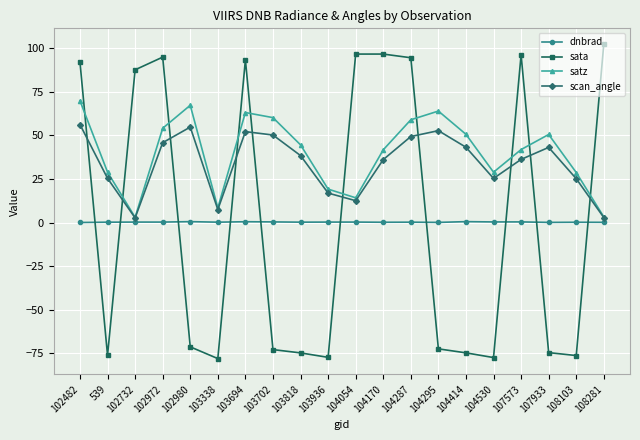

Where is the first local minimum for scan_angle?

102732